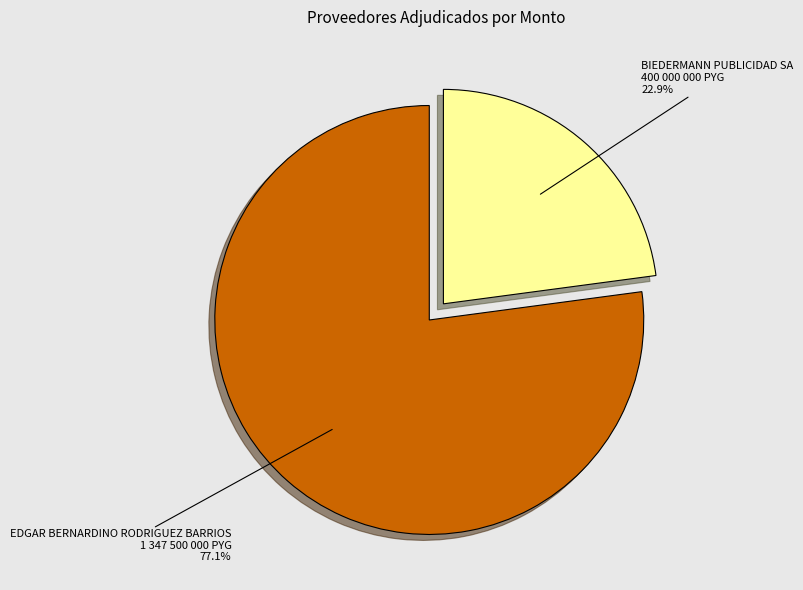

Does any single category account for the majority?

Yes